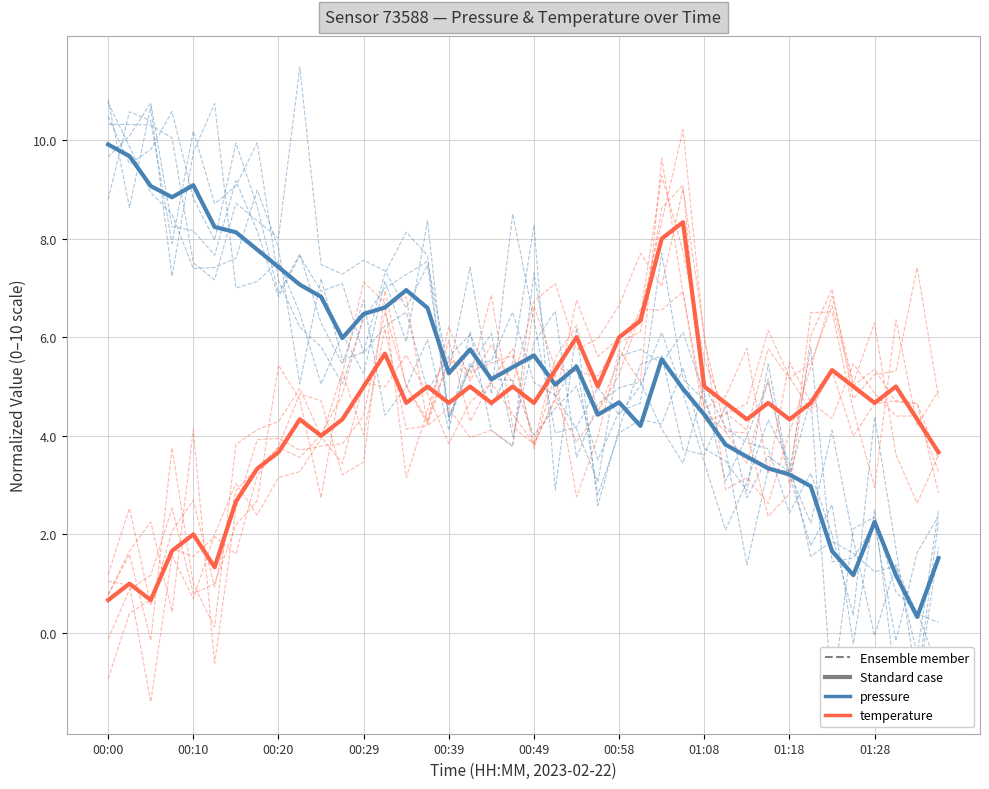

Which series has the largest range (max minus min)?

Ensemble member